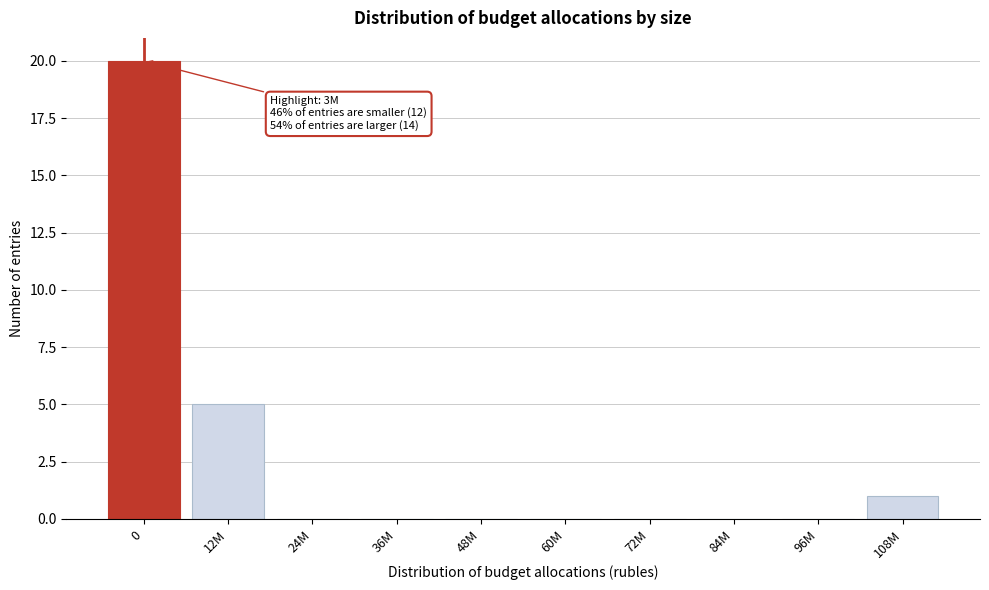

Reading right to left, extract all data points from this chart.

108M=1	96M=0	84M=0	72M=0	60M=0	48M=0	36M=0	24M=0	12M=5	0=20